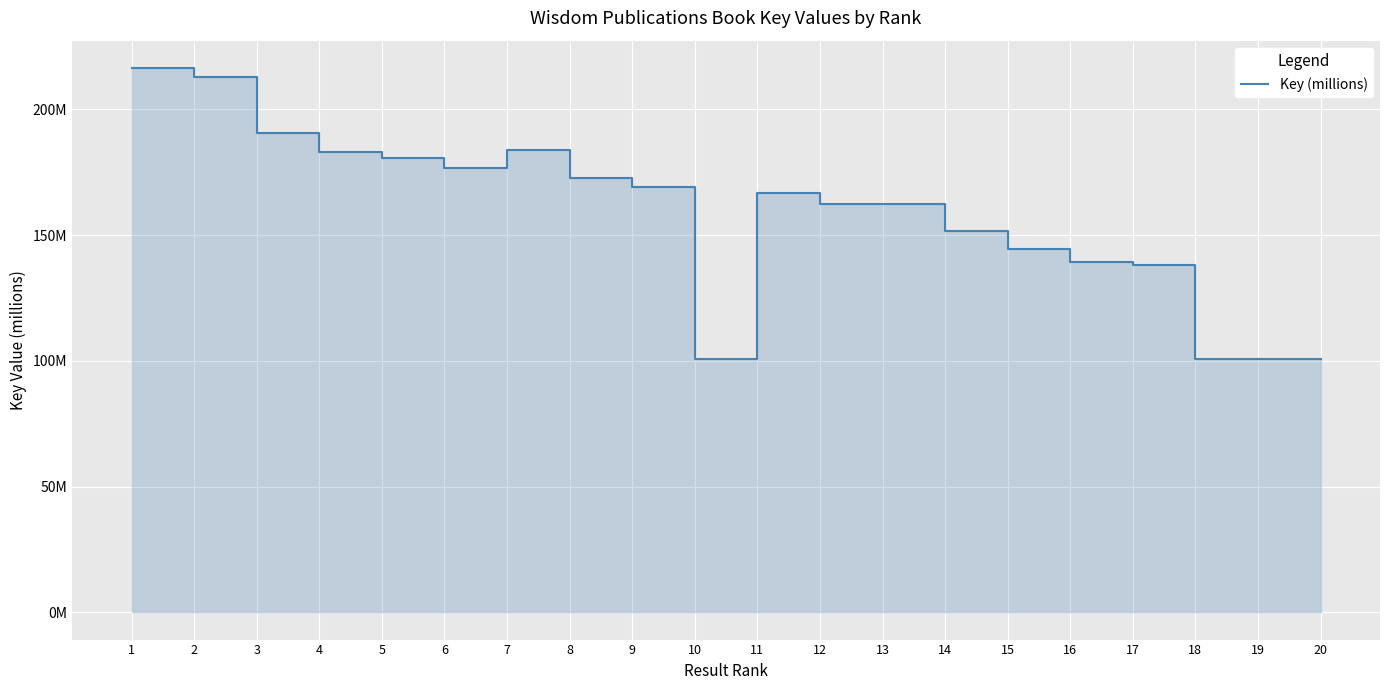

How many lines are shown in the chart?

1